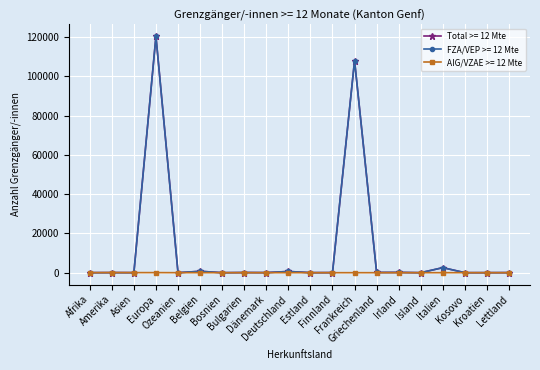

Which series has the widest spread of values?

Total >= 12 Mte